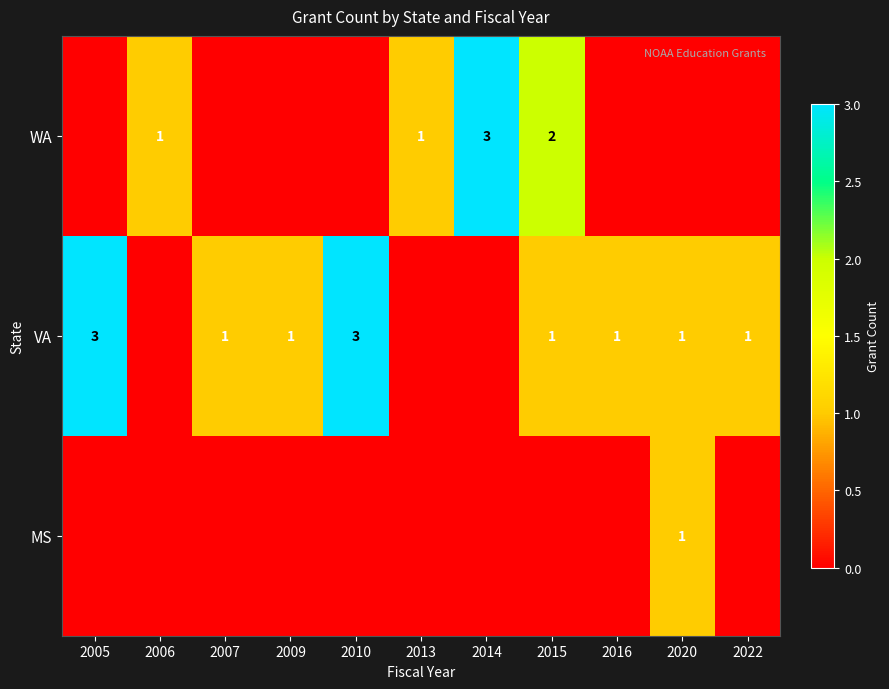

Is the value of WA at 2015 greater than the value of MS at 2020?

Yes